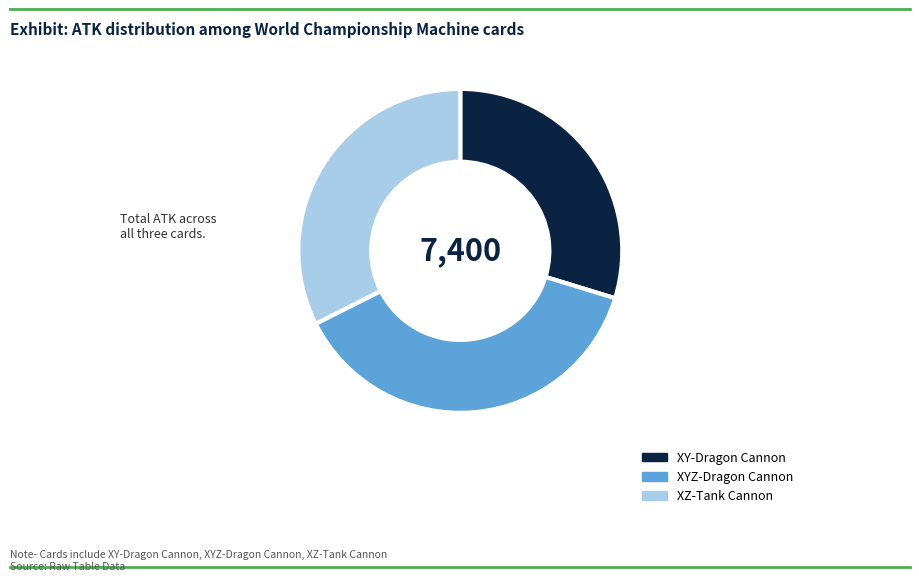

How many segments does this pie chart have?

3